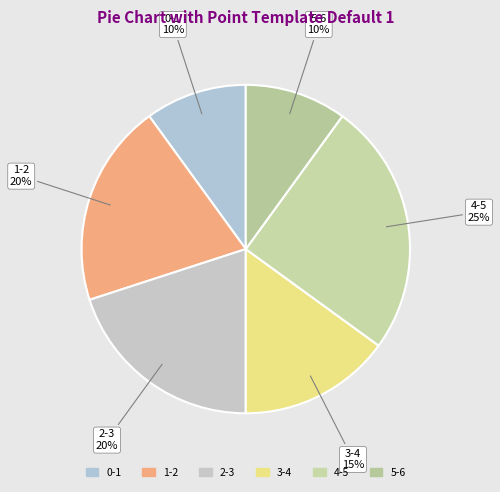

To the nearest percent, what portion does 3-4 represent?

15%